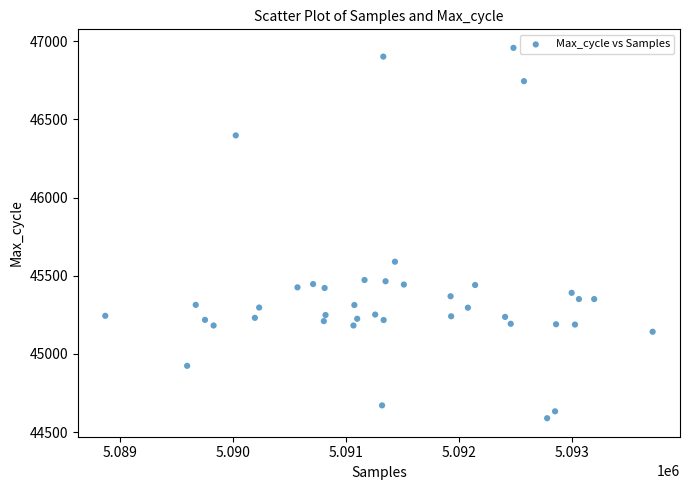

What is the range of Y values (max minus min)?

2369